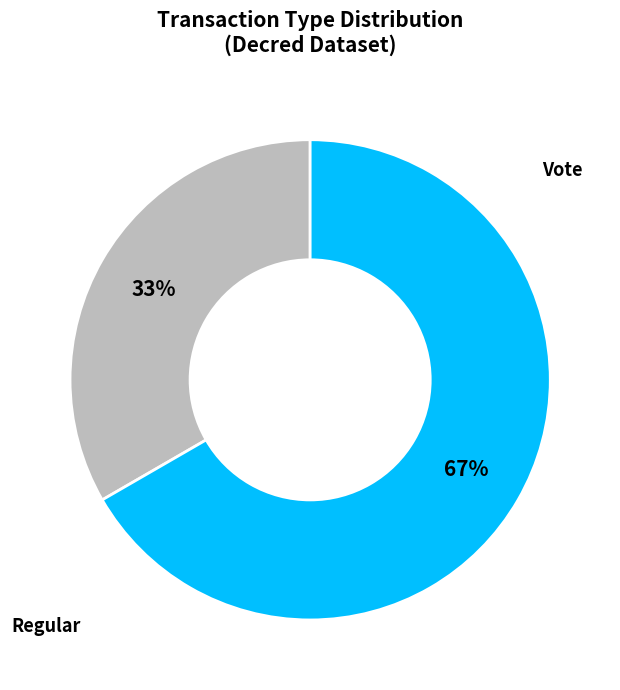

Is there a majority slice in this chart?

Yes